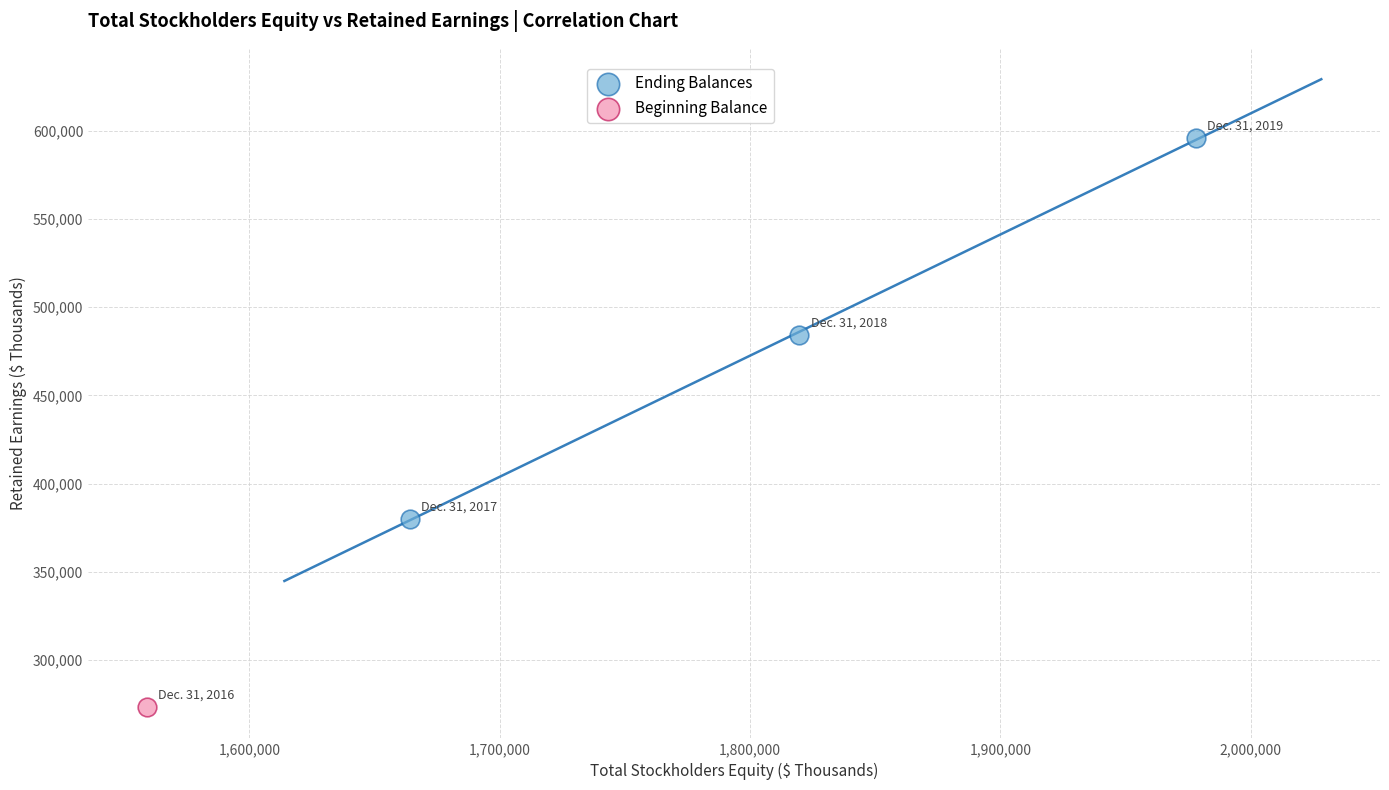

What are all the series names shown in the legend?

Ending Balances, Beginning Balance